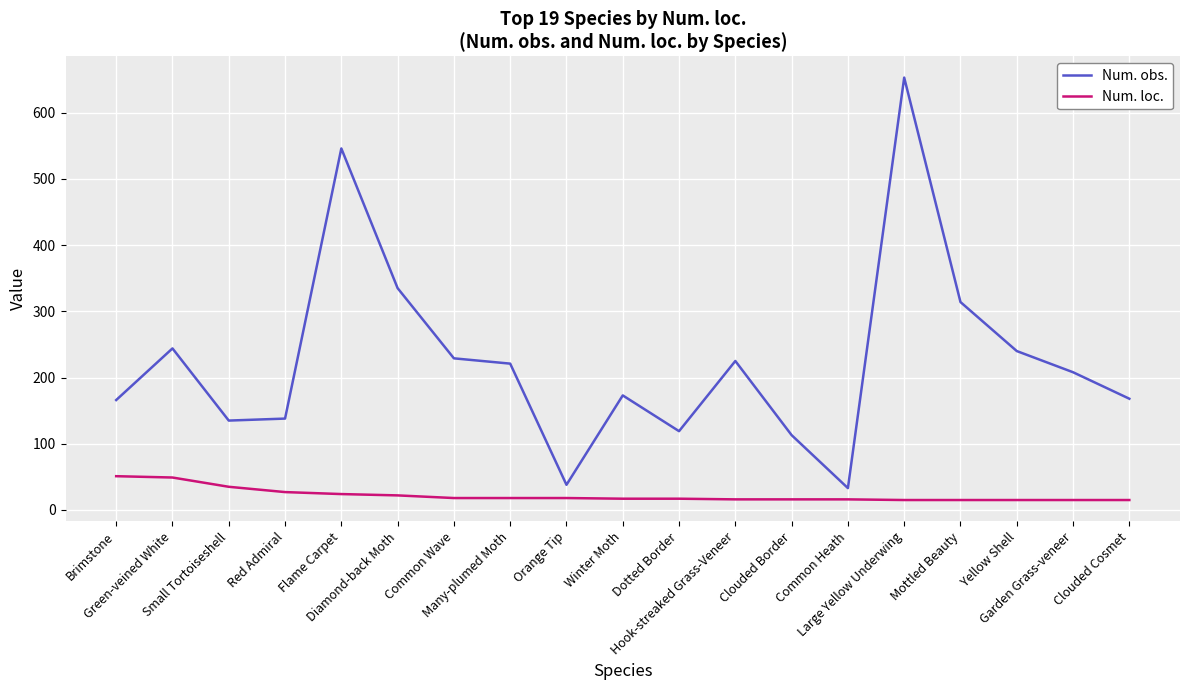

Does the chart have visible grid lines?

Yes